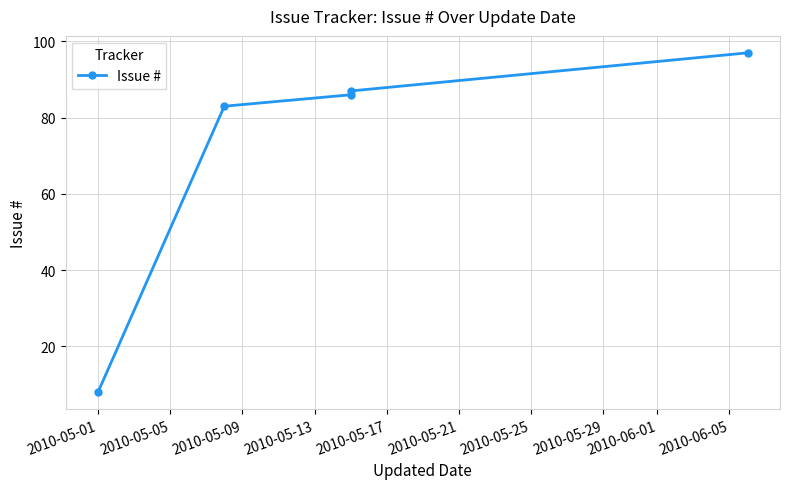

True or false: the data has more than 2 interior local peaks.

False